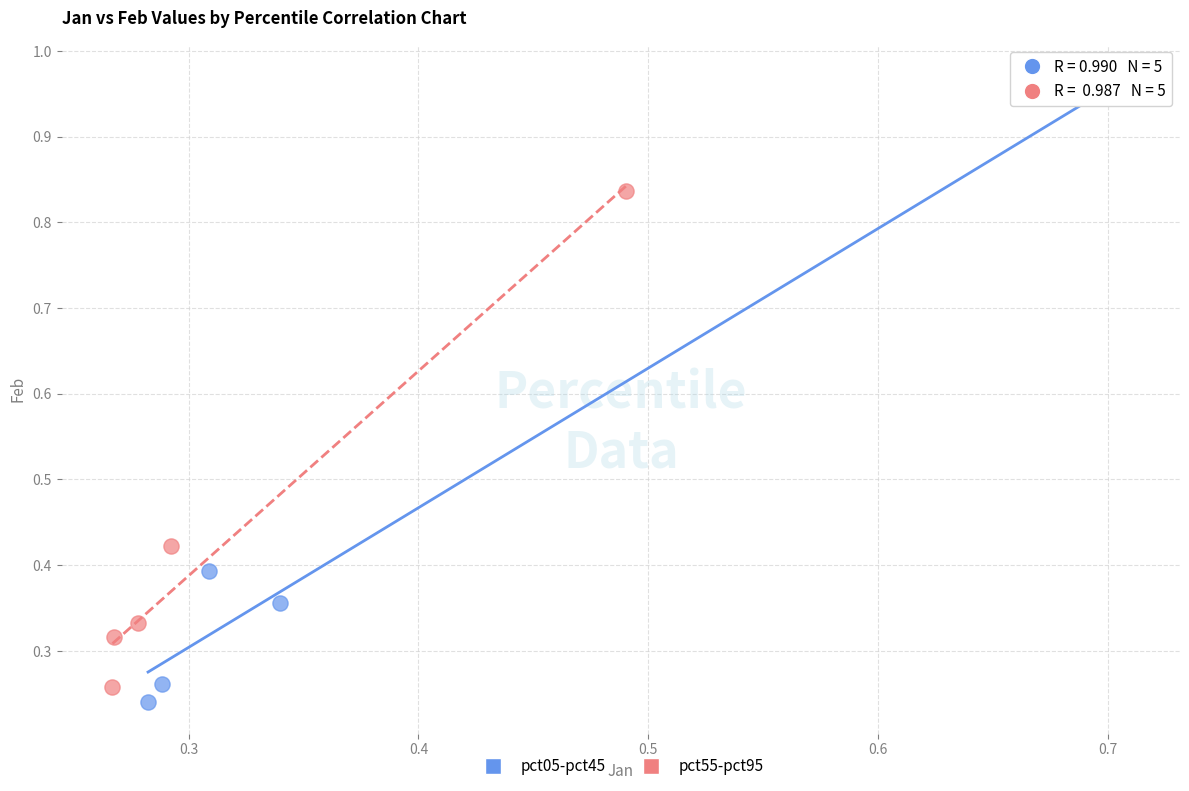

Which series contains the highest Y value?

pct05-pct45